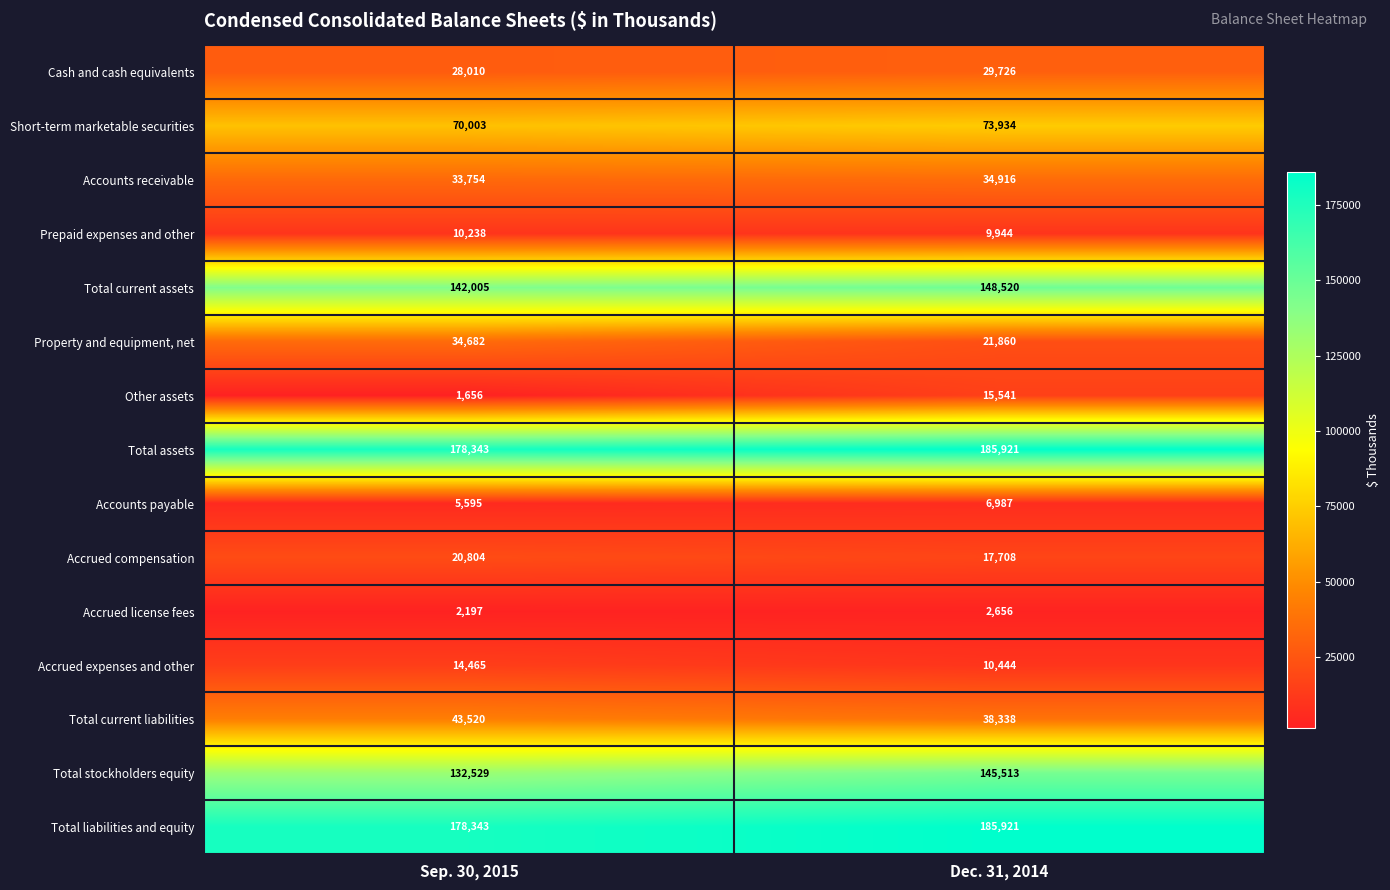

What is the difference between the highest and lowest values at Dec. 31, 2014?

183265